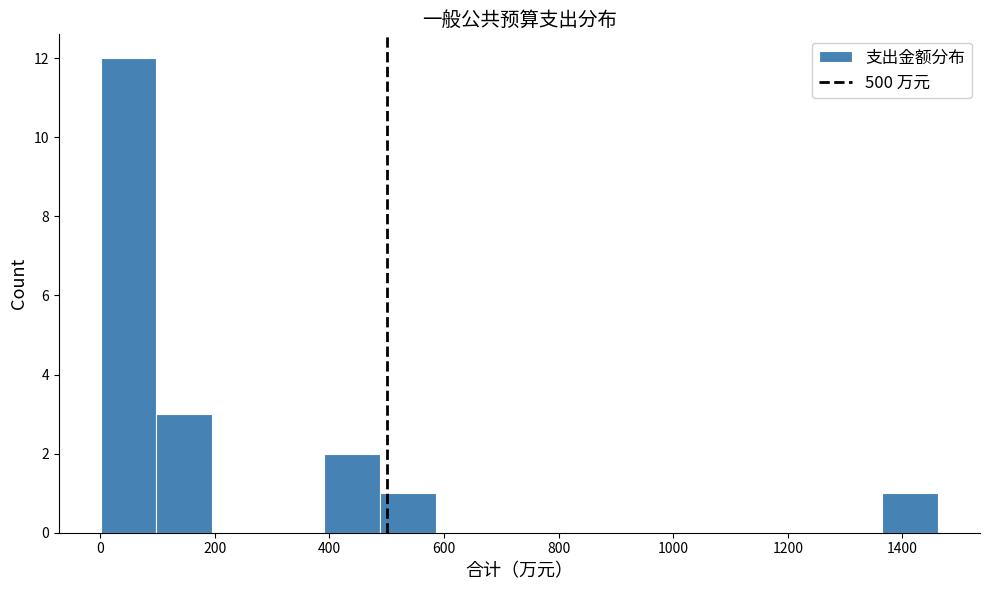

How tall is the bar that spans 0 to 100 on the x-axis? Neither the bar edges nor the heights are printed on the chart, so give them approximately, as read against the axes.

12